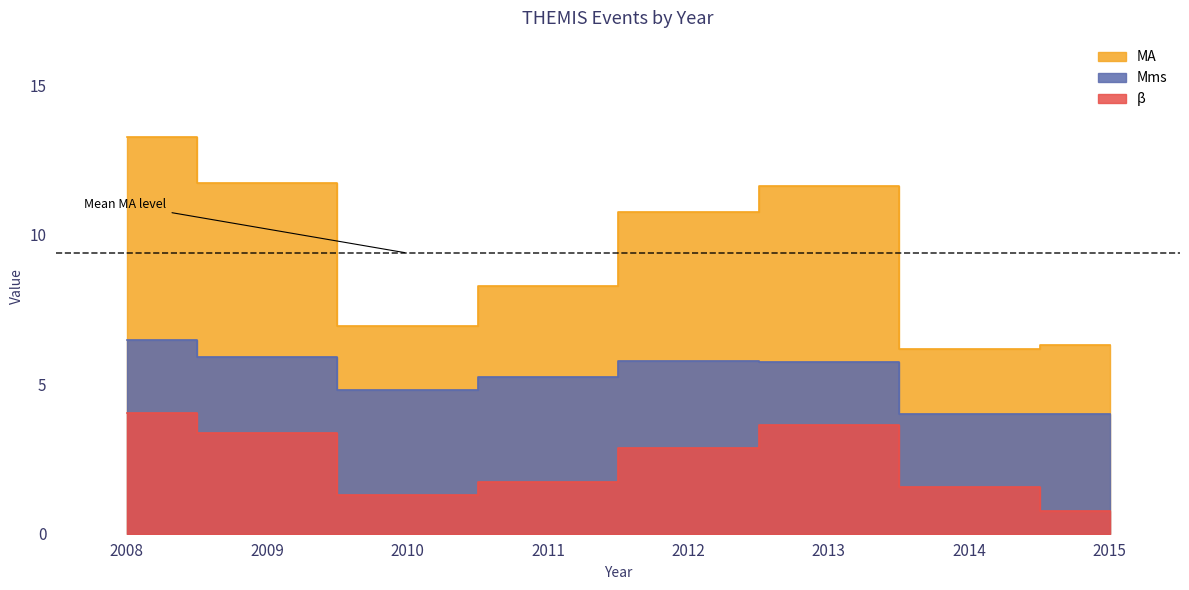

Which series has the largest total across all categories?

MA